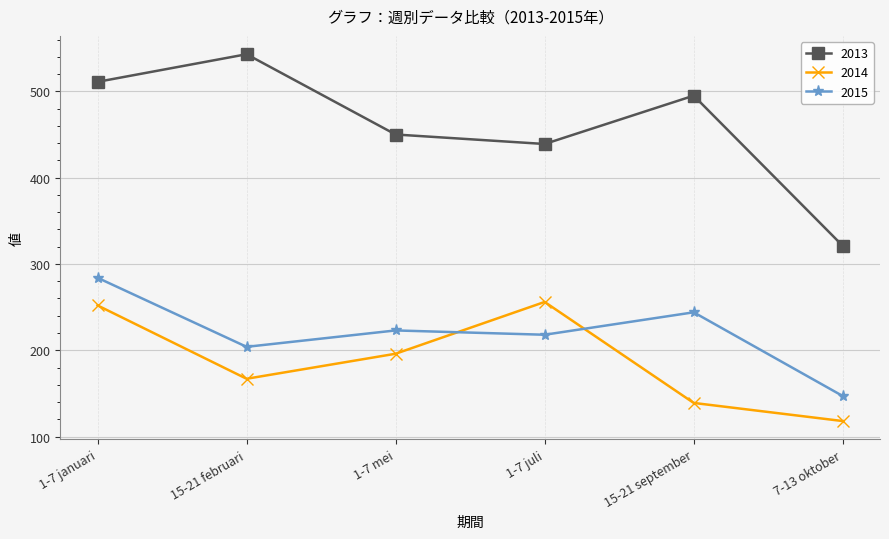

Is the value of 2013 at 1-7 mei greater than the value of 2014 at 15-21 september?

Yes